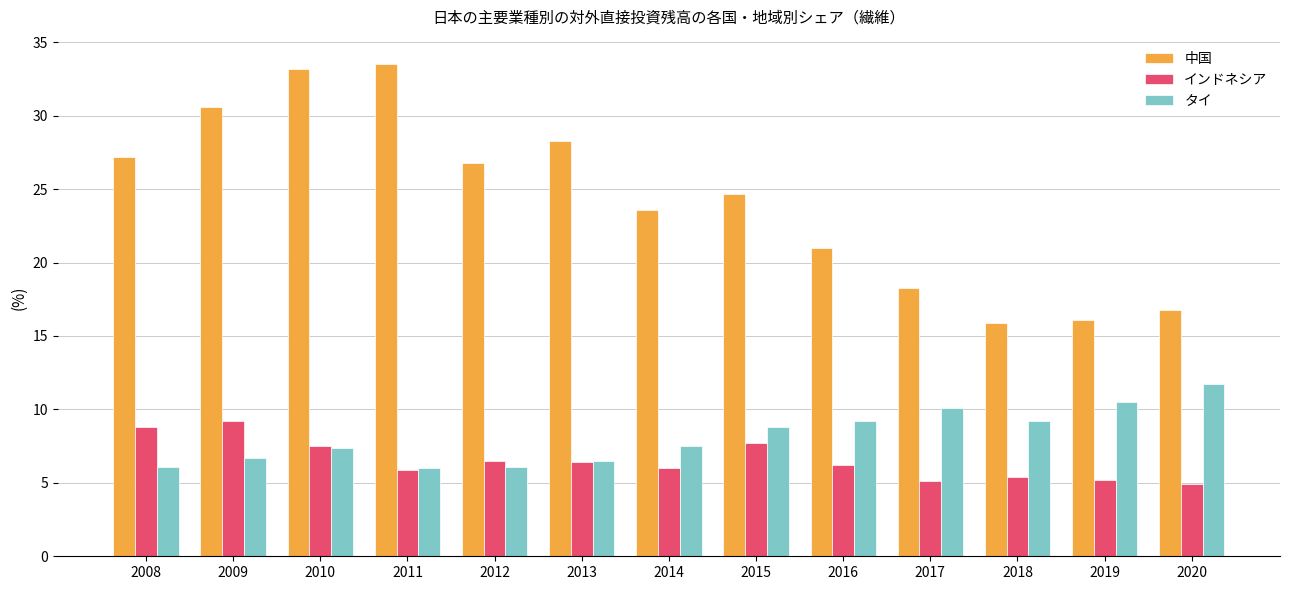

Rank the series by their maximum value, from highest to lowest.

中国, タイ, インドネシア